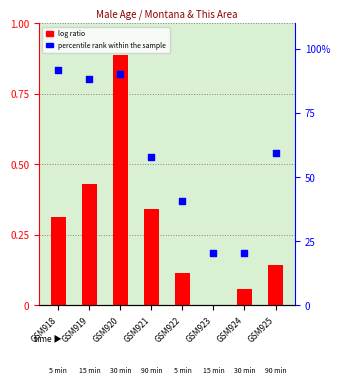

Is the value of percentile rank within the sample at GSM921 greater than the value of log ratio at GSM919?

Yes